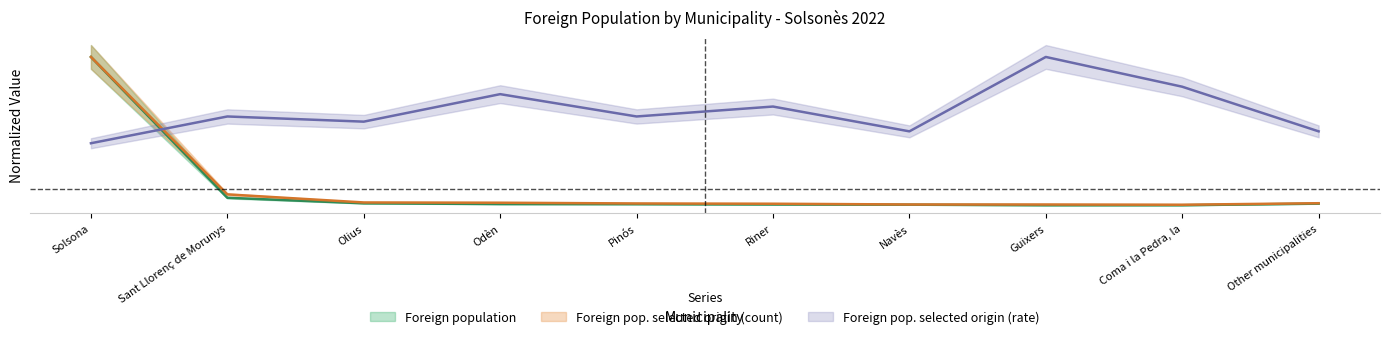

What is the total value across all series at Olius?

0.6